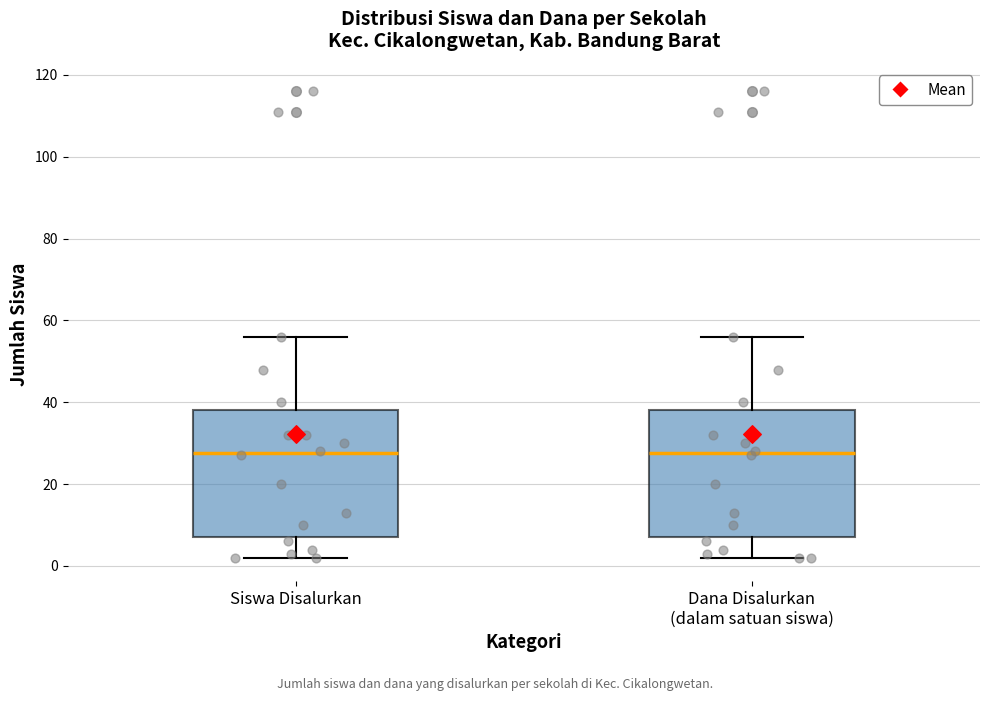

Reading left to right, transcribe this box plot: for each box, give where its median line is, the range the box spans, and where its two whiskers end, as read against the y-axis. The values are not printed on the chart, so give them approximately, as read against the axis.

Siswa Disalurkan: median 28, box 8 to 38, whiskers 2 to 56
Dana Disalurkan (dalam satuan siswa): median 28, box 8 to 38, whiskers 2 to 56